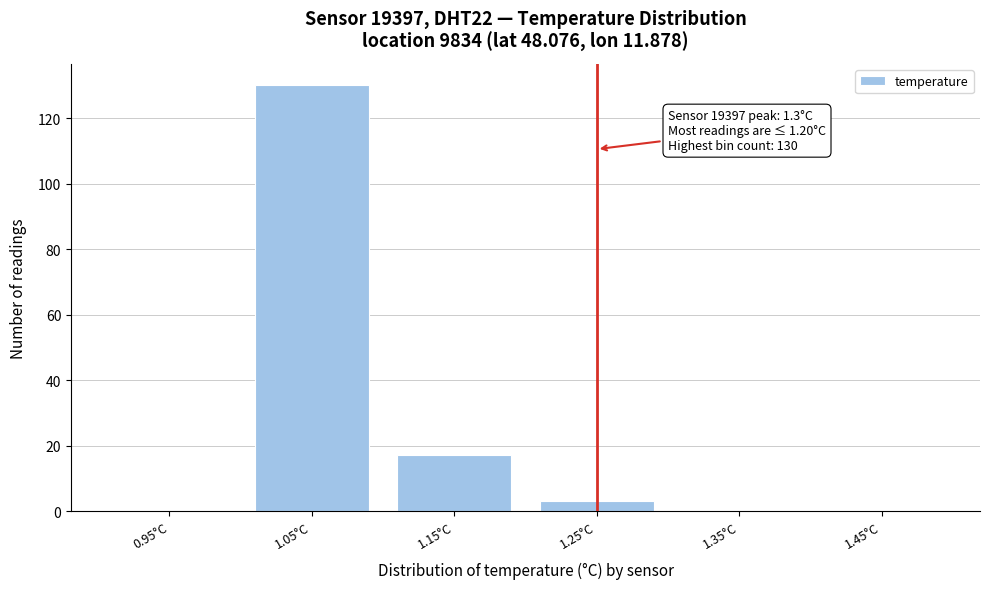

Reading left to right, extract all data points from this chart.

0.95°C=0	1.05°C=130	1.15°C=17	1.25°C=3	1.35°C=0	1.45°C=0